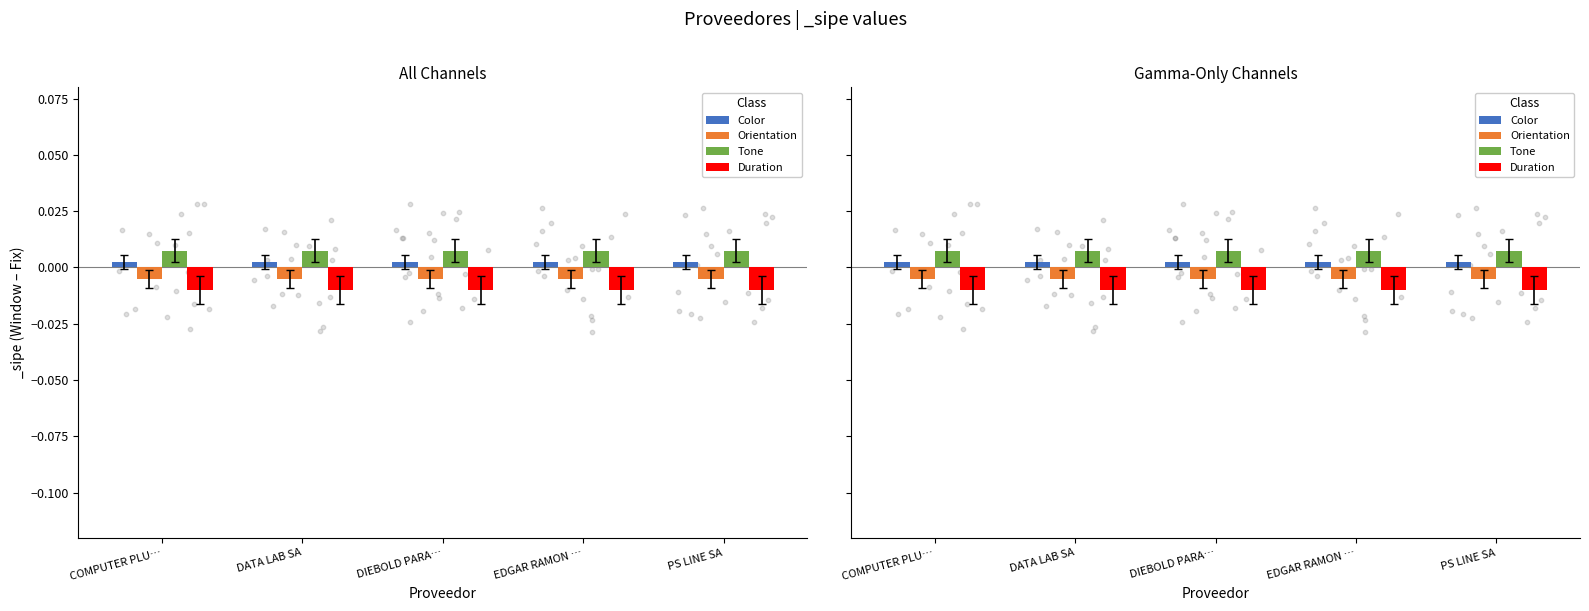

Which series reaches the minimum Y coordinate?

Duration